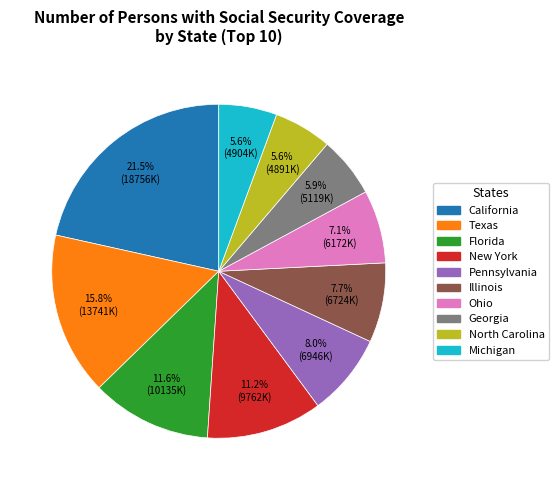

Which slice is the largest?

California